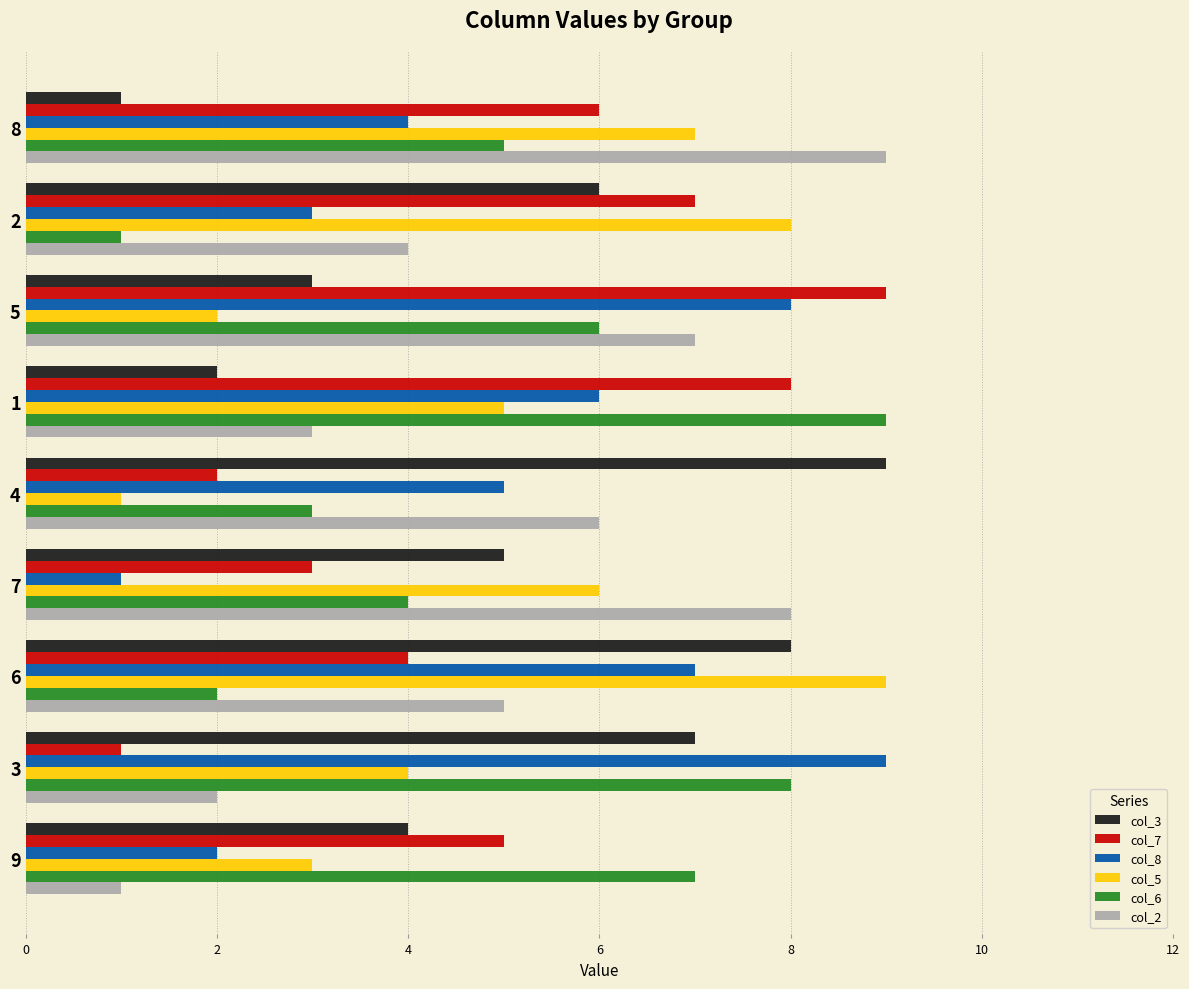

The value of col_5 at 8 is 7. True or false?

True